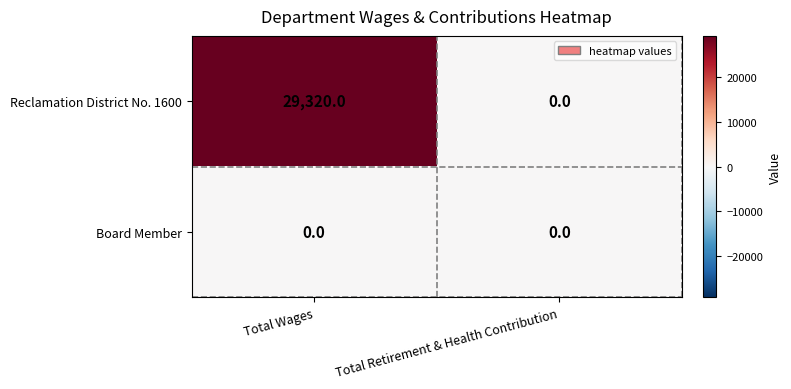

Rank the series by their maximum value, from lowest to highest.

Board Member, Reclamation District No. 1600